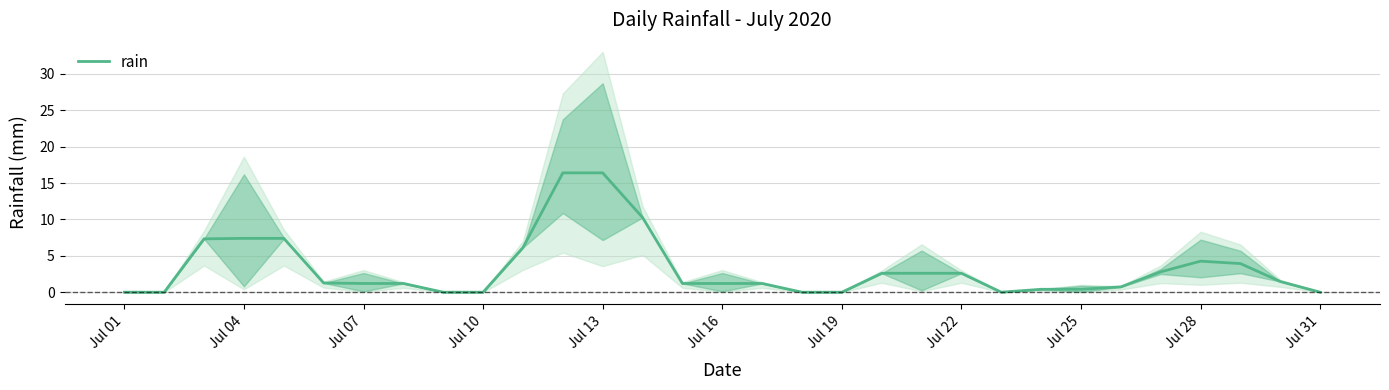

How many lines are shown in the chart?

1